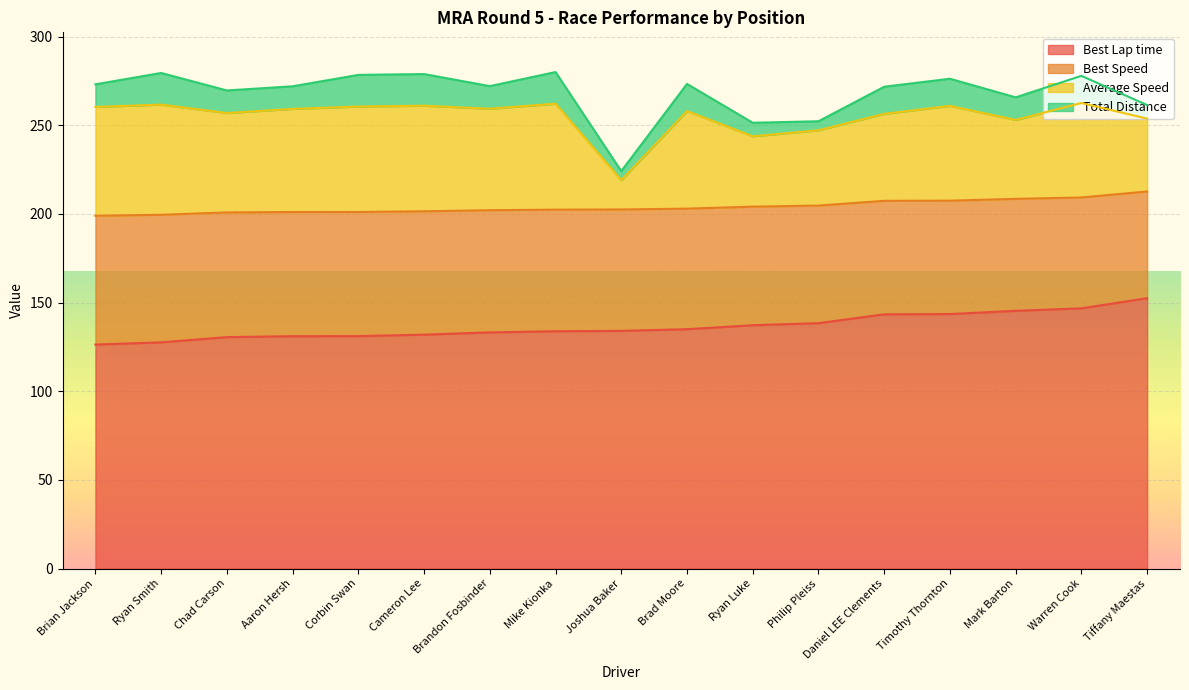

Where is Best Speed nearest to the value 205?

Philip Pleiss